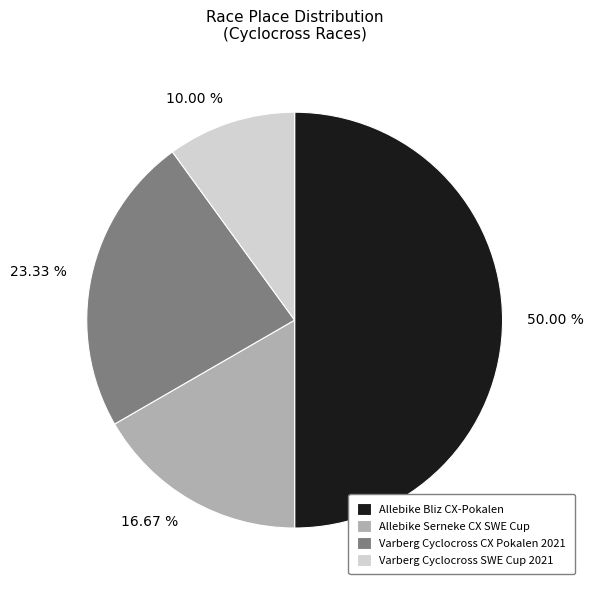

What is the total percentage of Varberg Cyclocross SWE Cup 2021 and Varberg Cyclocross CX Pokalen 2021?

33.3%